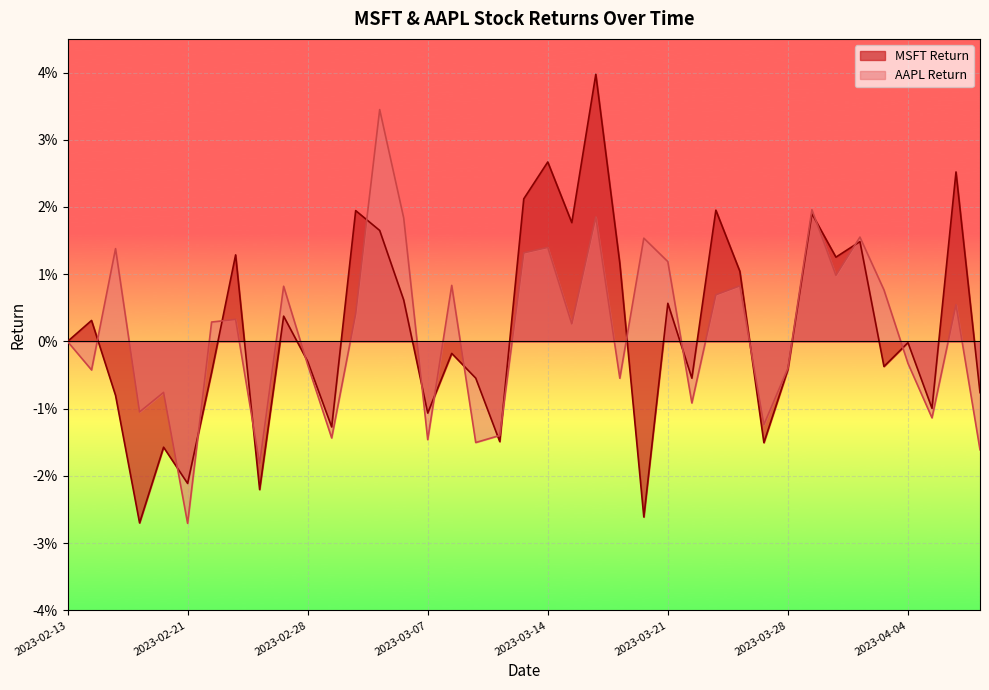

What position from the right is 2023-03-01?

28